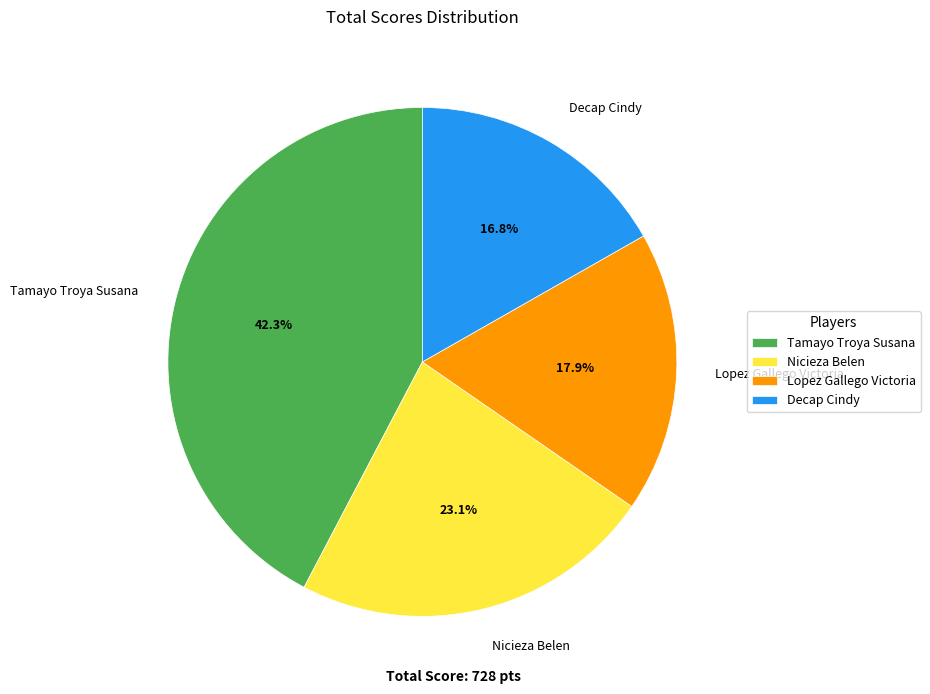

The Decap Cindy slice represents 29% of the pie. True or false?

False